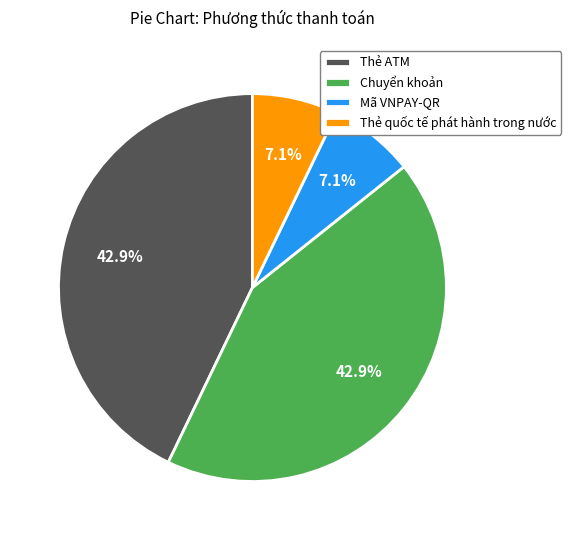

To the nearest percent, what percentage of the pie is Thẻ ATM?

43%